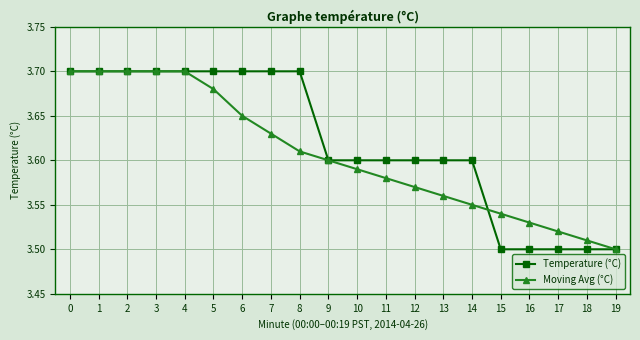

Which series changed the most between 10 and 17?

Temperature (°C)